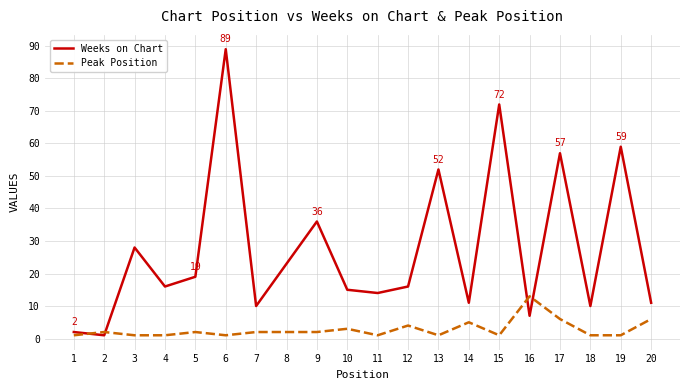

Which series changed the most between 2 and 3?

Weeks on Chart